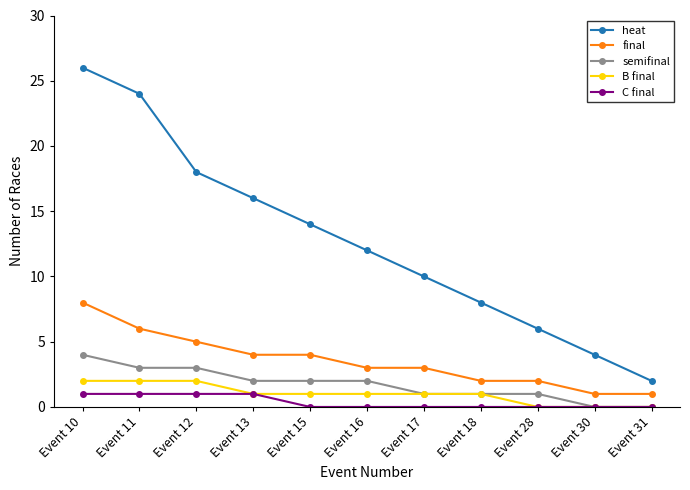

What is the spread (max minus min) of values at Event 30?

4